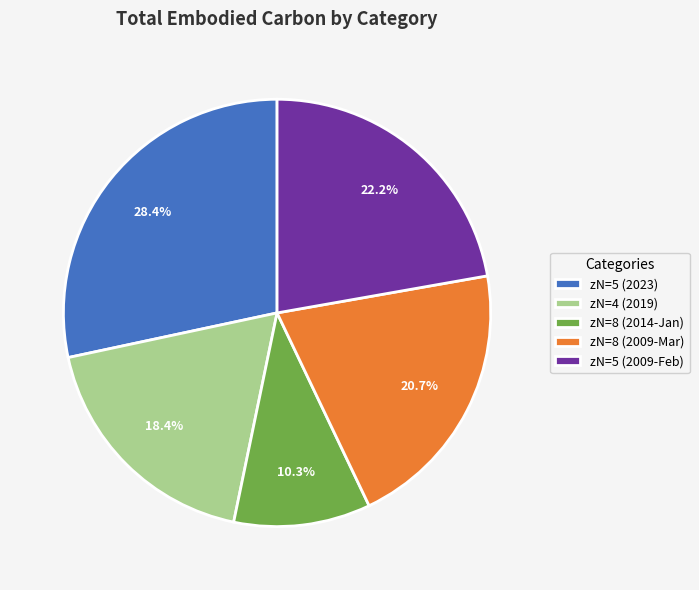

Is there any slice that represents more than half of the pie?

No